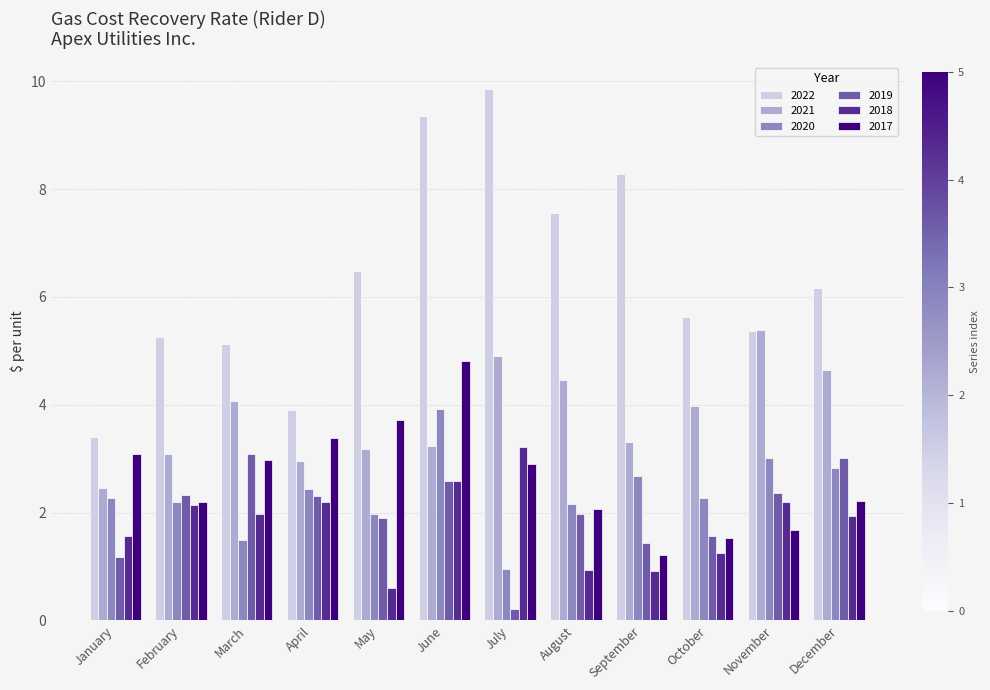

Are the bars horizontal?

No